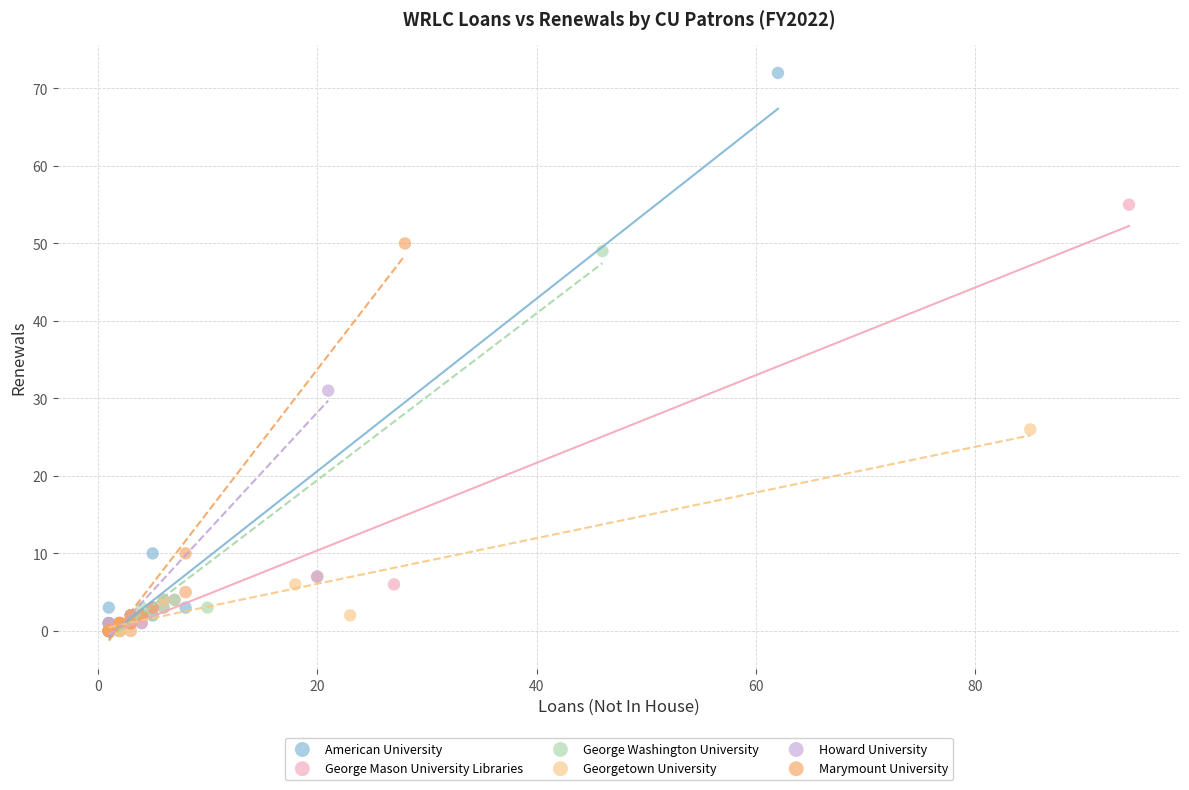

Which series has the largest Y range (max minus min)?

American University